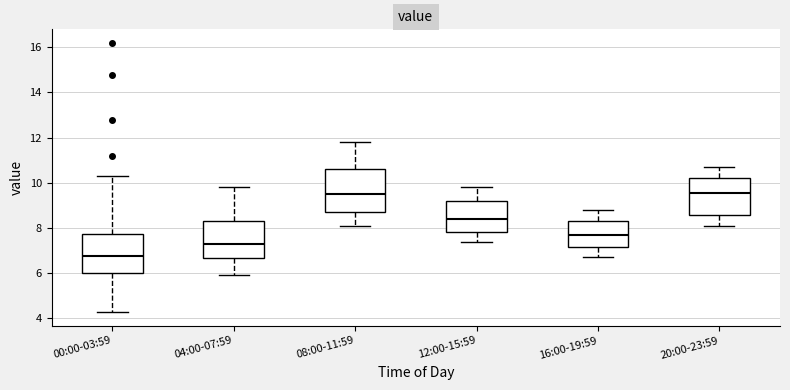

Where does the median line of the box for 00:00-03:59 sit on the y-axis? The values are not printed on the chart, so give them approximately, as read against the axis.

6.8